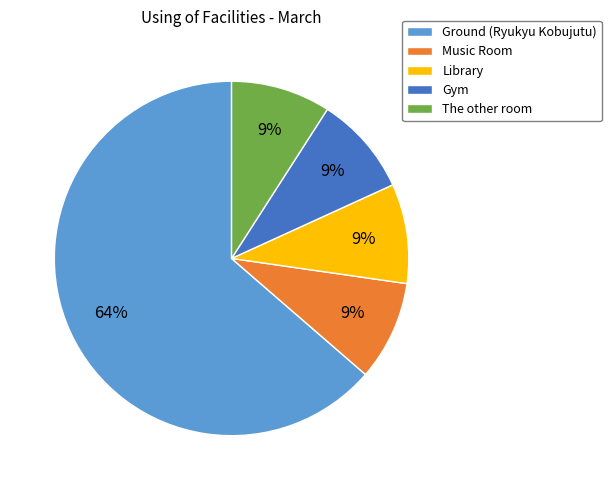

Is it true that Ground (Ryukyu Kobujutu) is 64% of the pie?

True